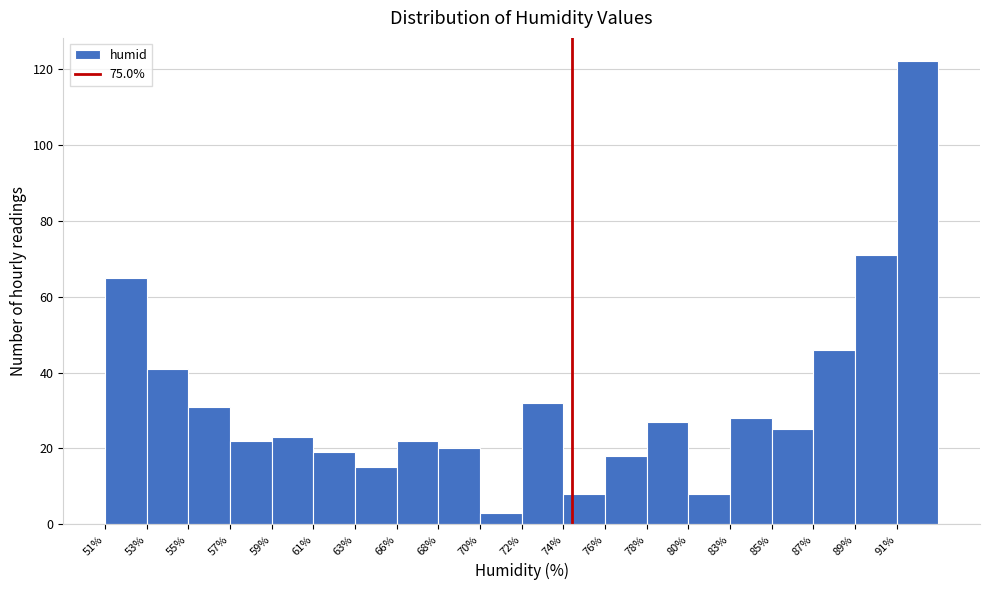

Reading right to left, list all the values displayed in this chart.

91%=122	89%=71	87%=46	85%=25	83%=28	80%=8	78%=27	76%=18	74%=8	72%=32	70%=3	68%=20	66%=22	63%=15	61%=19	59%=23	57%=22	55%=31	53%=41	51%=65